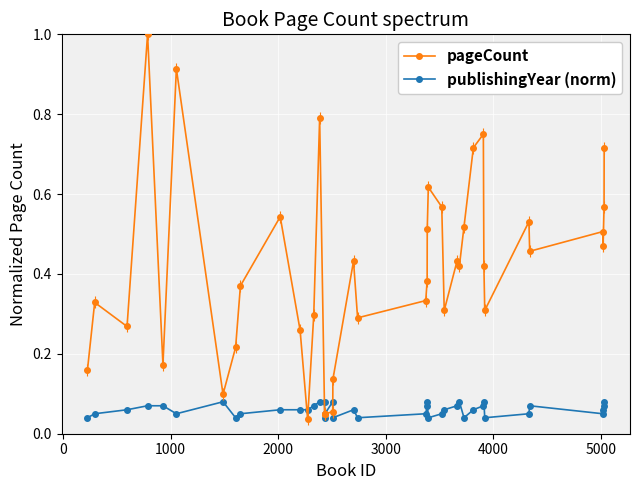

True or false: publishingYear (norm) has more than 2 points higher than both neighbors.

True